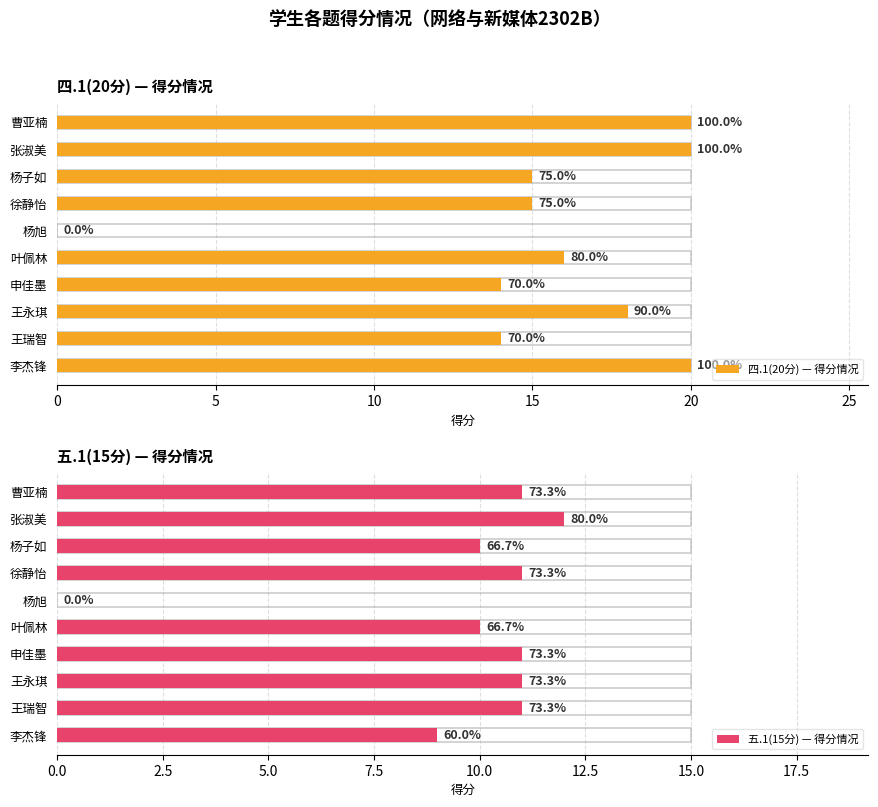

Rank the series by their average value, from highest to lowest.

四.1(20分) — 得分情况, 五.1(15分) — 得分情况